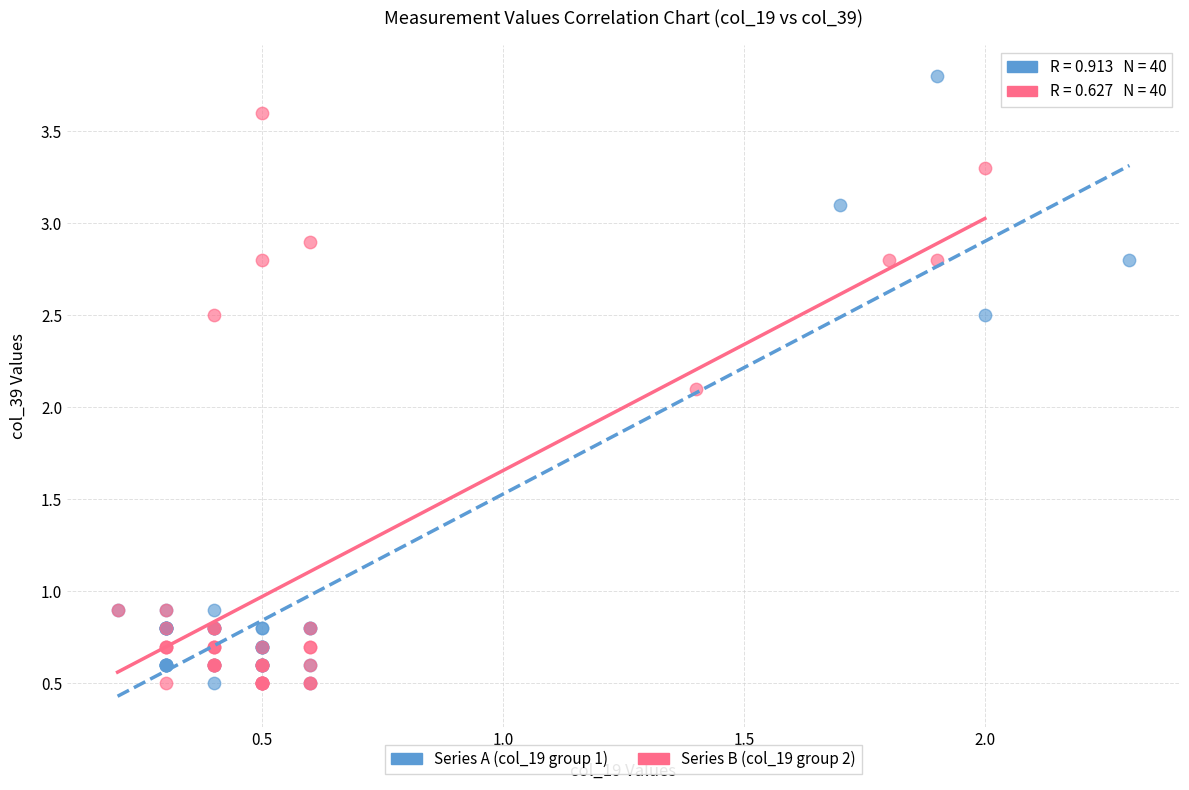

Which series reaches the maximum Y coordinate?

Series A (col_19 group 1)